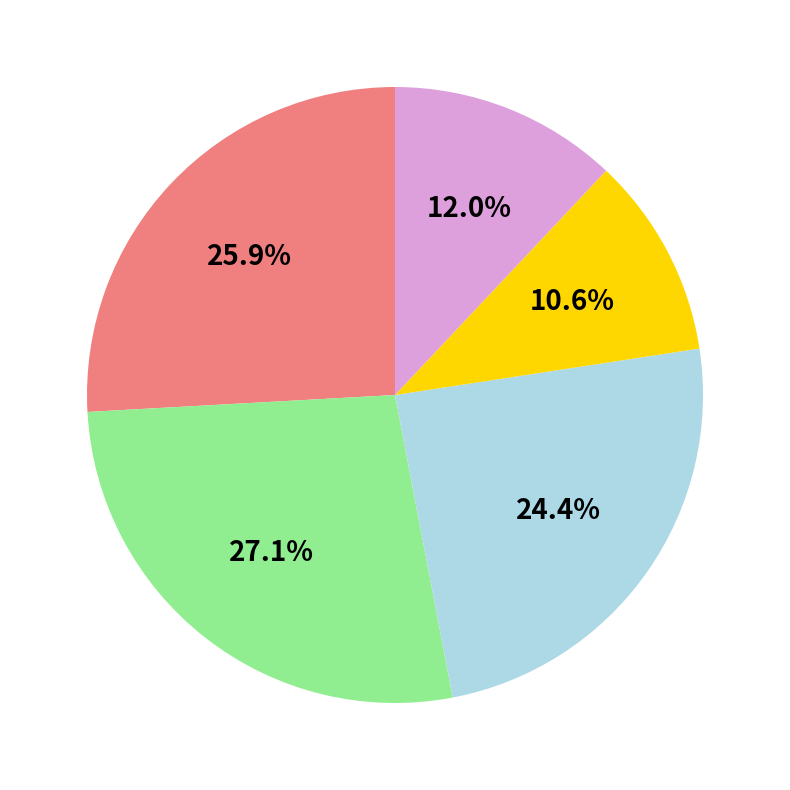

To the nearest percent, what is the average slice percentage?

20%